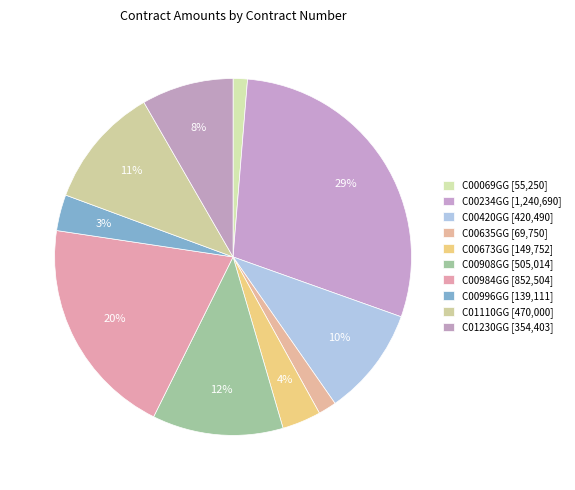

True or false: C00908GG accounts for 12% of the total.

True